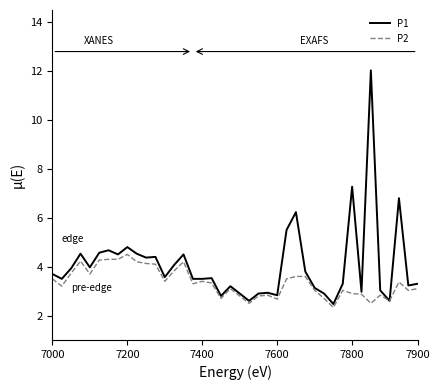

Which series has the widest spread of values?

P1